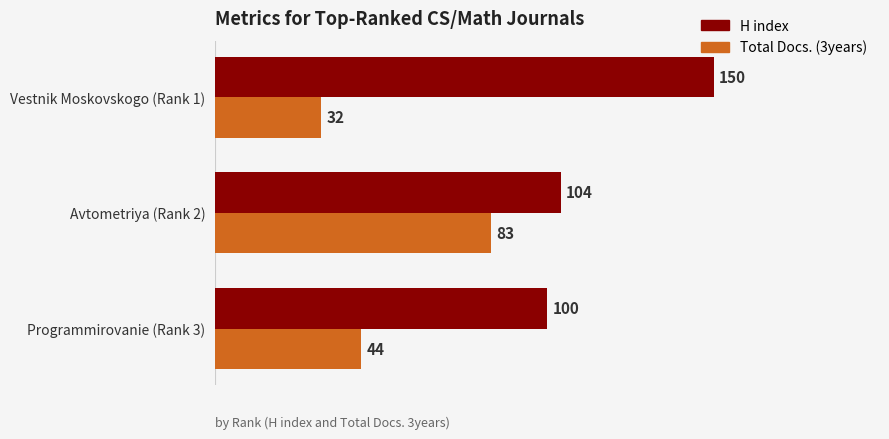

At how many categories does at least one series exceed 109?

1